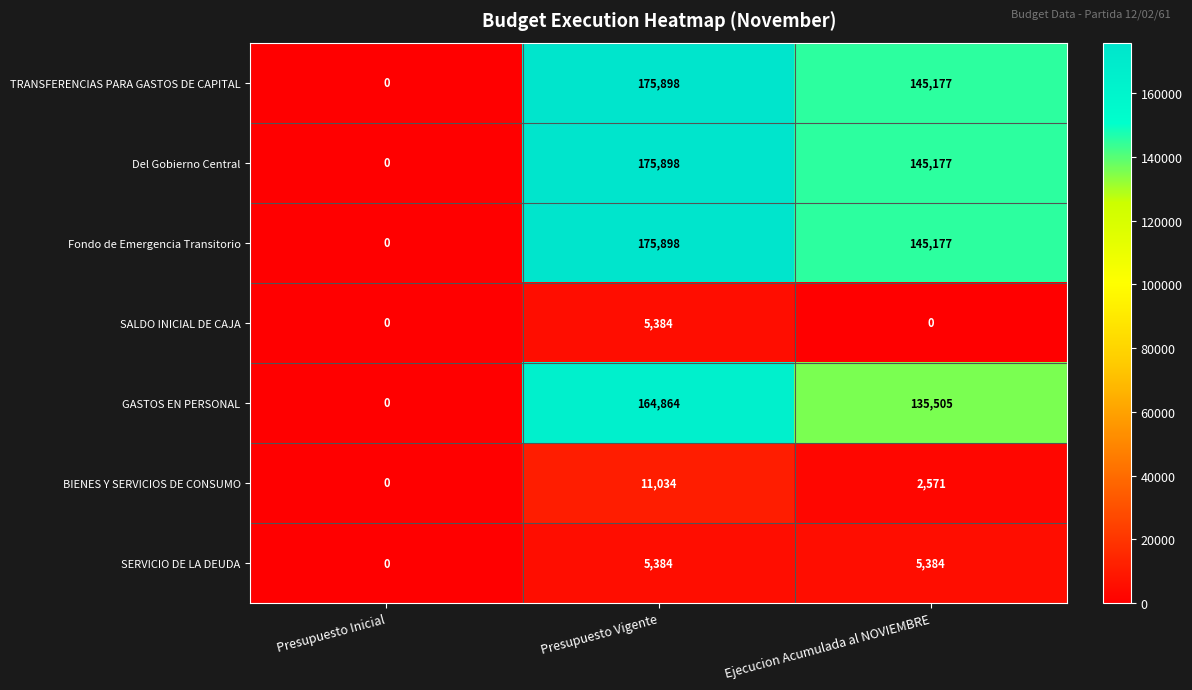

At which category is the sum across all series the highest?

Presupuesto Vigente